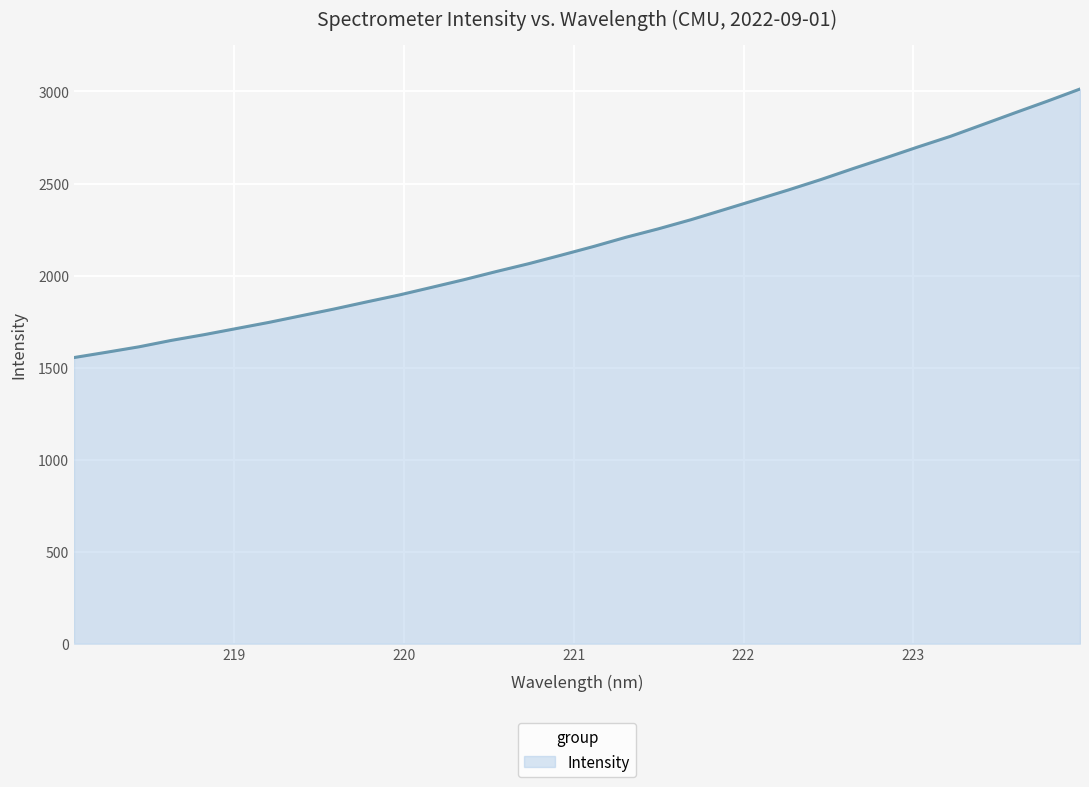

What is the greatest value displayed?

3013.5